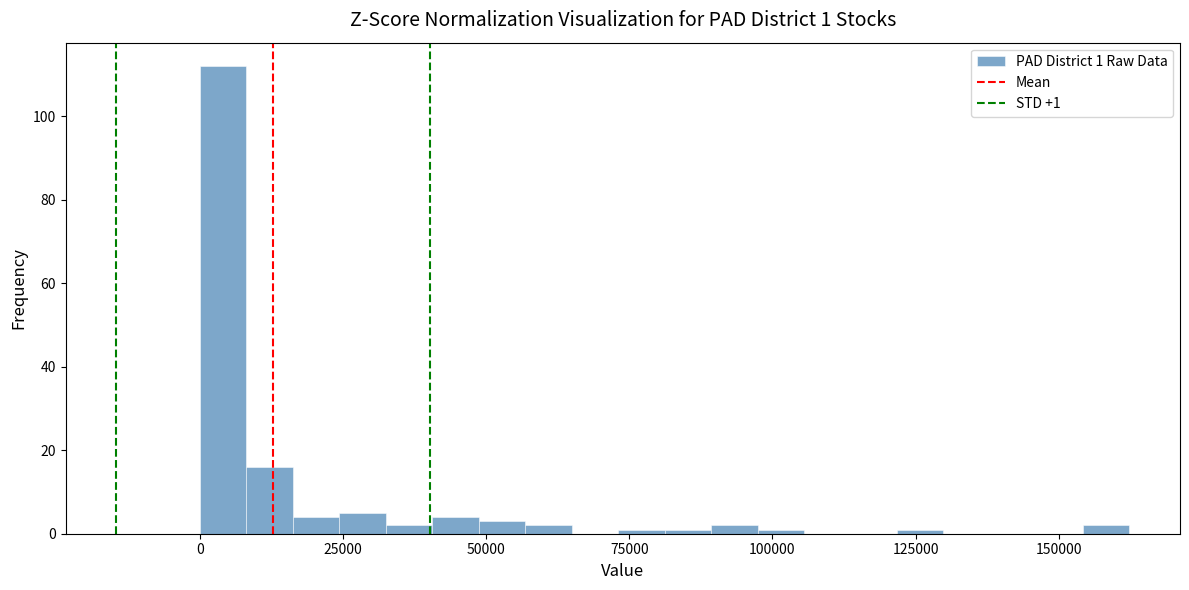

Around what value on the x-axis is the tallest bar? Give the approximate position of its centre, as read against the axis.

5000